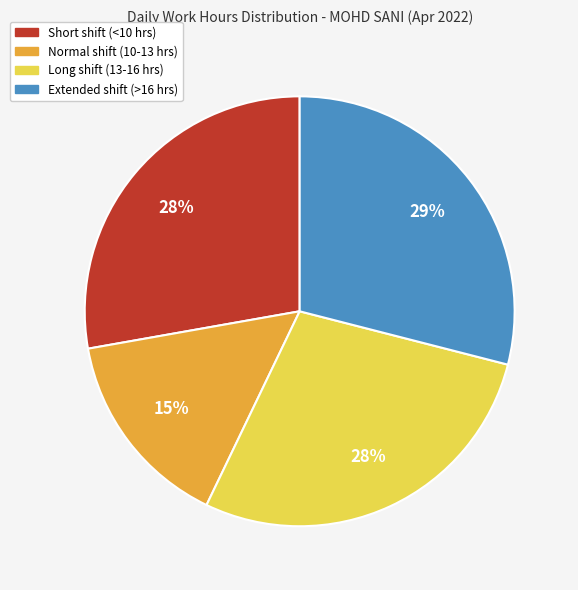

Is there a majority slice in this chart?

No